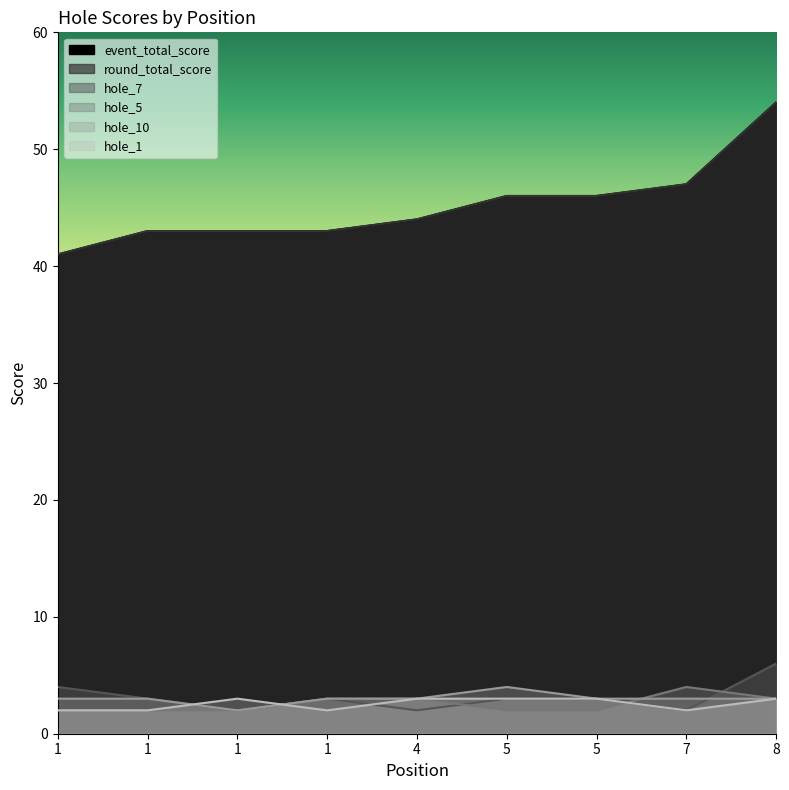

How many categories are shown in the chart?

9